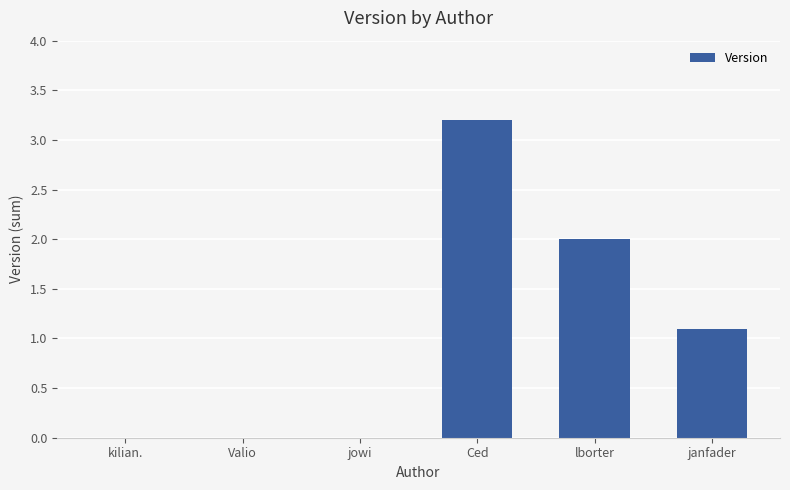

At which label is the value closest to 1?

janfader